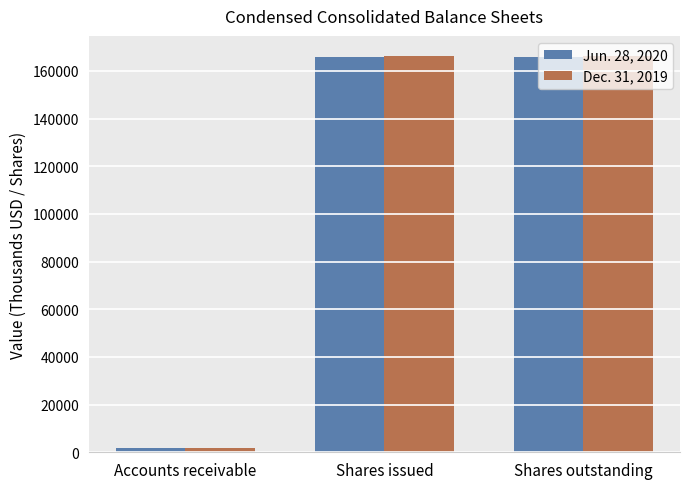

How many data points in Jun. 28, 2020 are less than 165806?

1